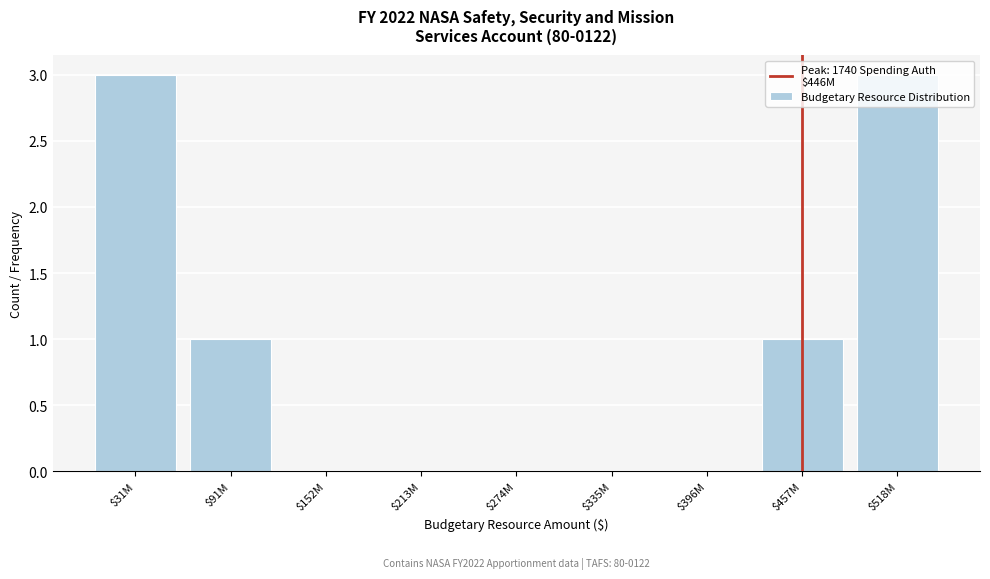

What is the sum of all values?

8